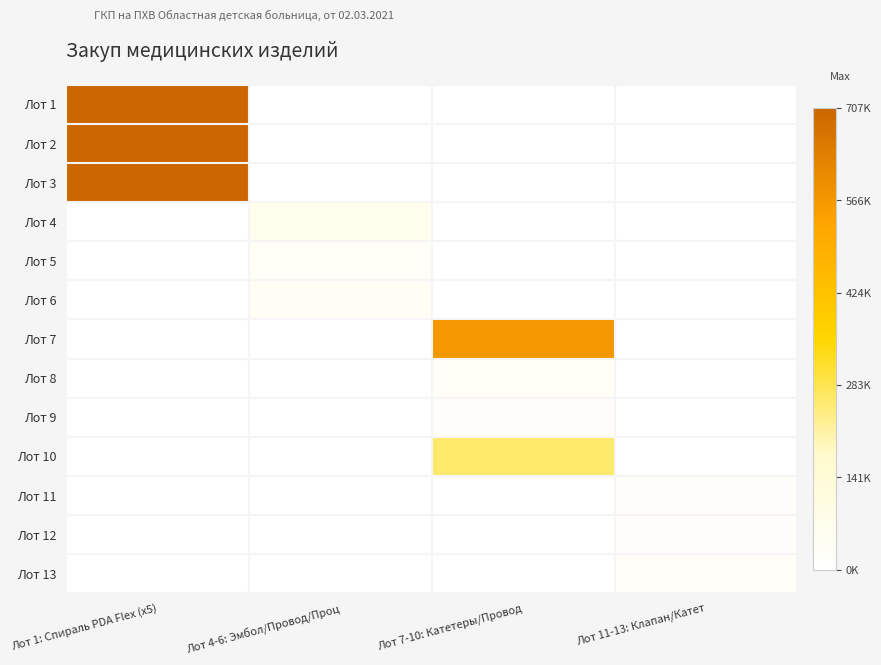

How many distinct data groups are displayed?

13